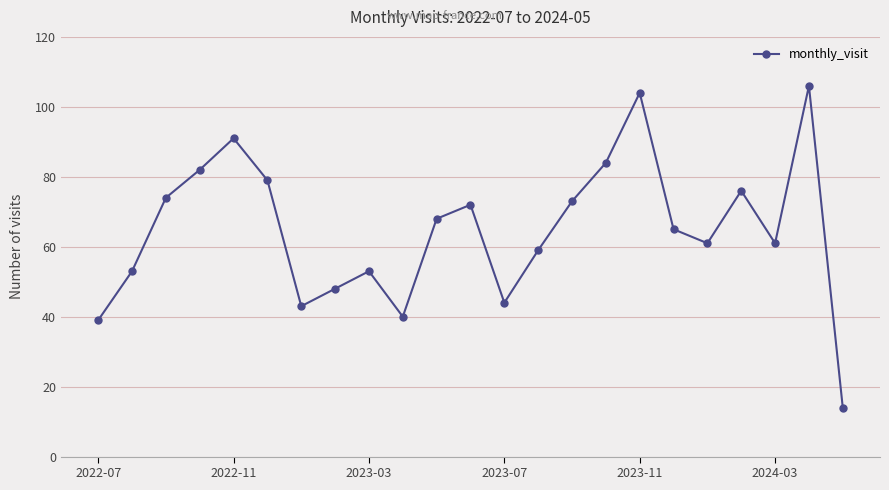

Reading left to right, transcribe all the data shown in this chart.

39	53	74	82	91	79	43	48	53	40	68	72	44	59	73	84	104	65	61	76	61	106	14